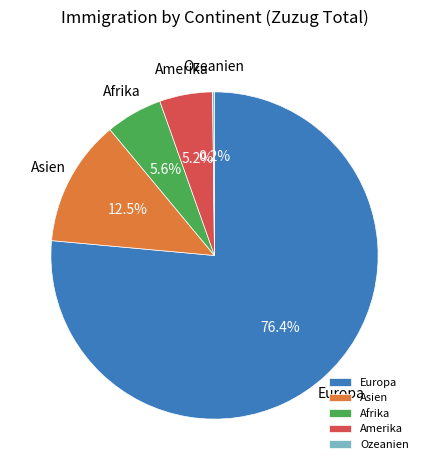

Between Asien and Amerika, which is larger?

Asien